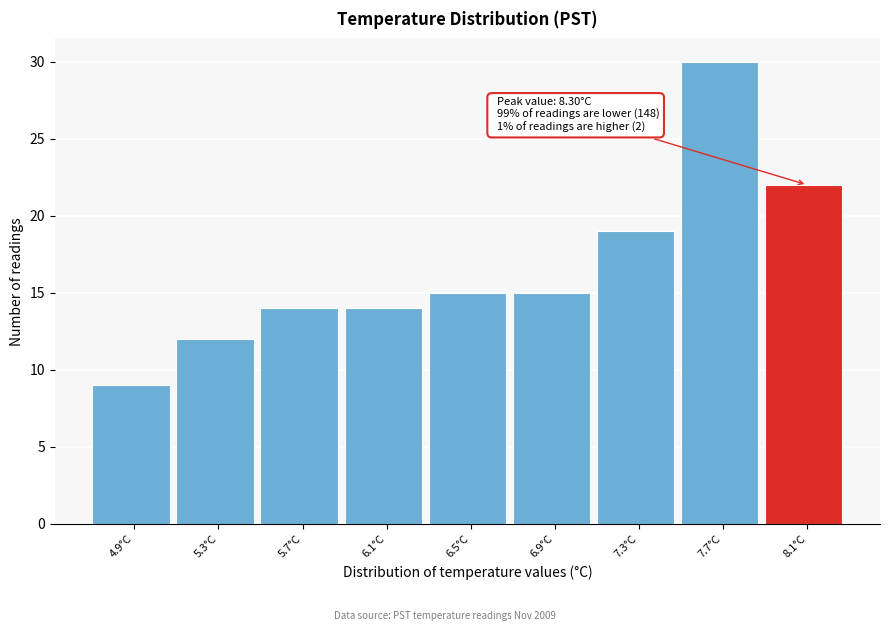

Reading left to right, what are all the values shown in this chart?

4.9°C=9	5.3°C=12	5.7°C=14	6.1°C=14	6.5°C=15	6.9°C=15	7.3°C=19	7.7°C=30	8.1°C=22